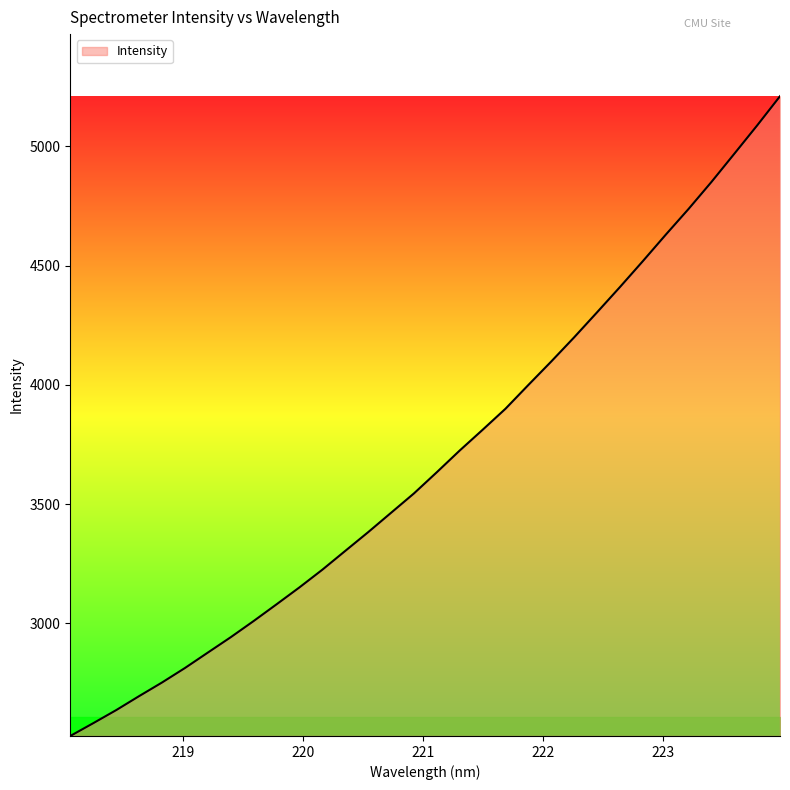

At which label is the value closest to 3869?

221.6902